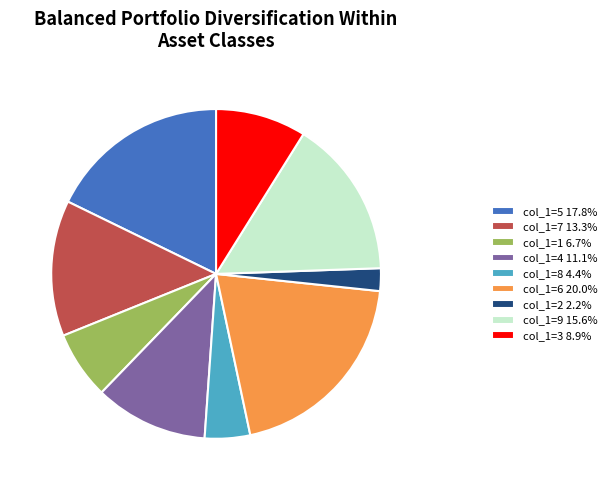

Count the number of slices in the pie.

9